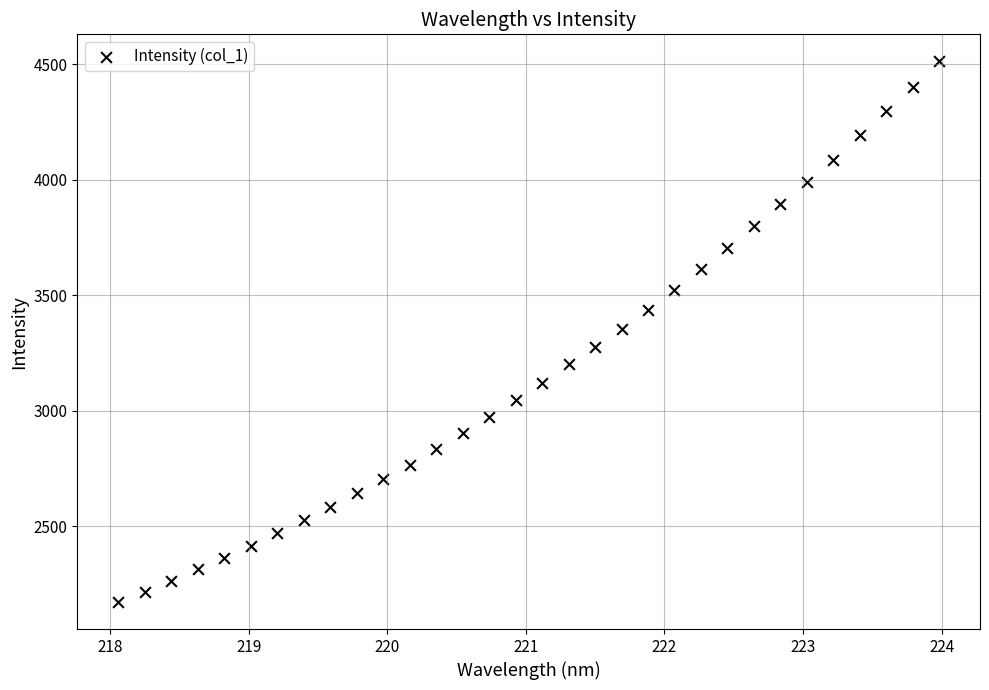

What is the range of X values (max minus min)?

5.9